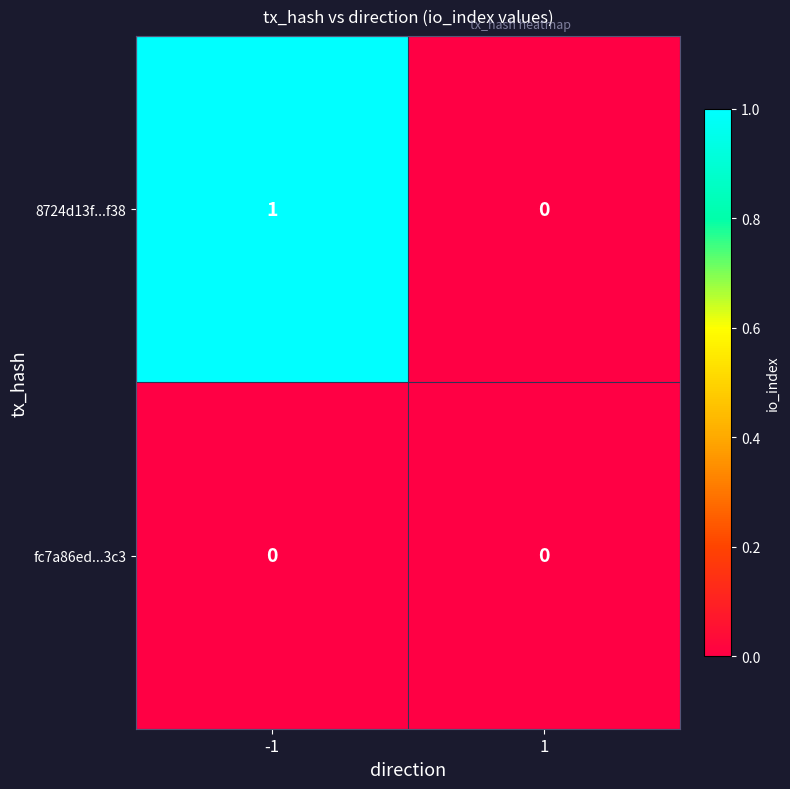

What is the total value across all series at -1?

1